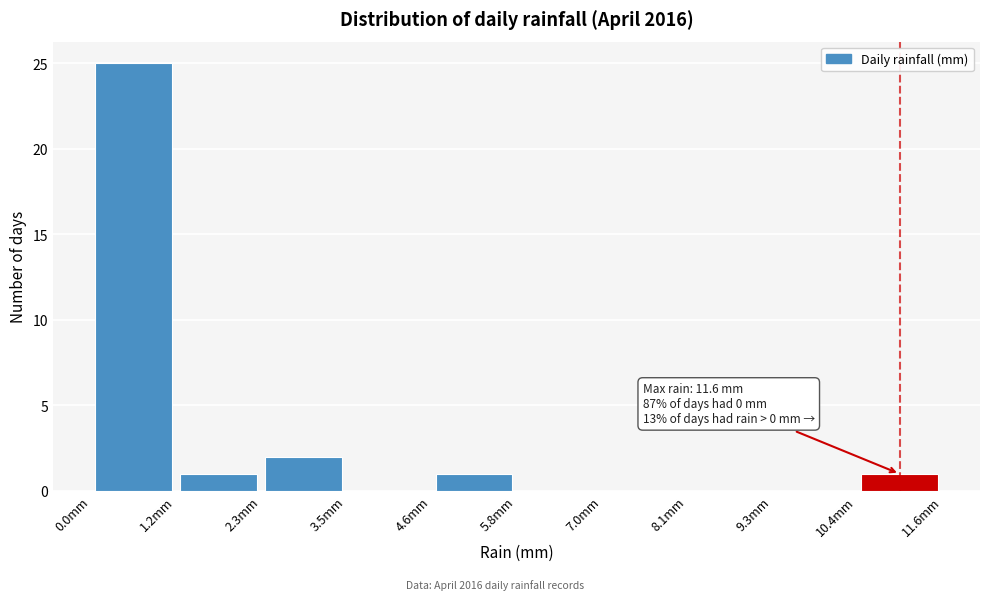

Over which range of the x-axis is the bar tallest?

0.00 to 1.16